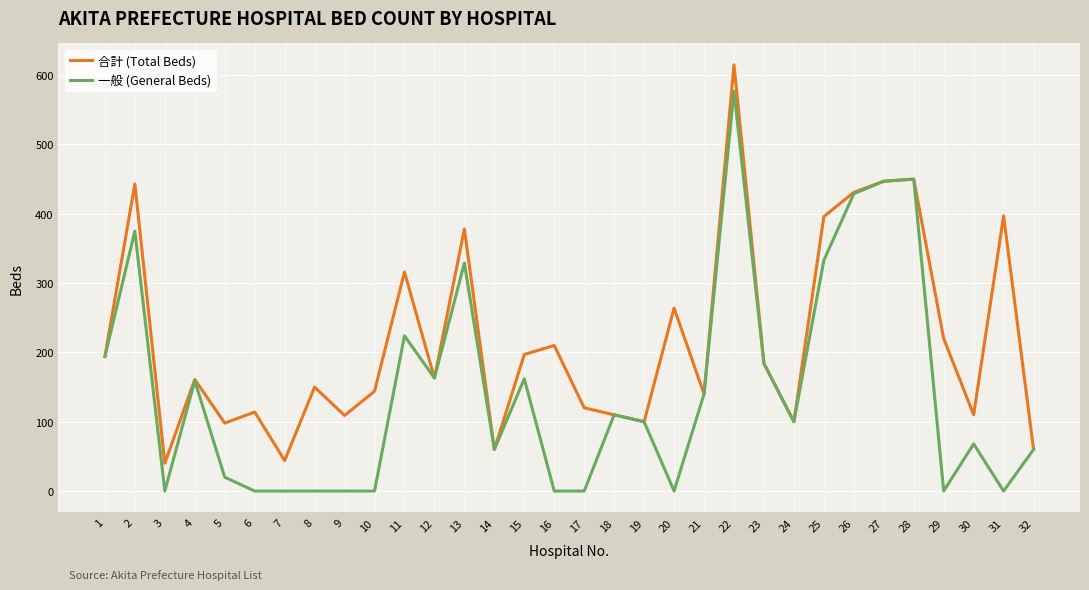

What is the highest value of the 一般 (General Beds) series?

577